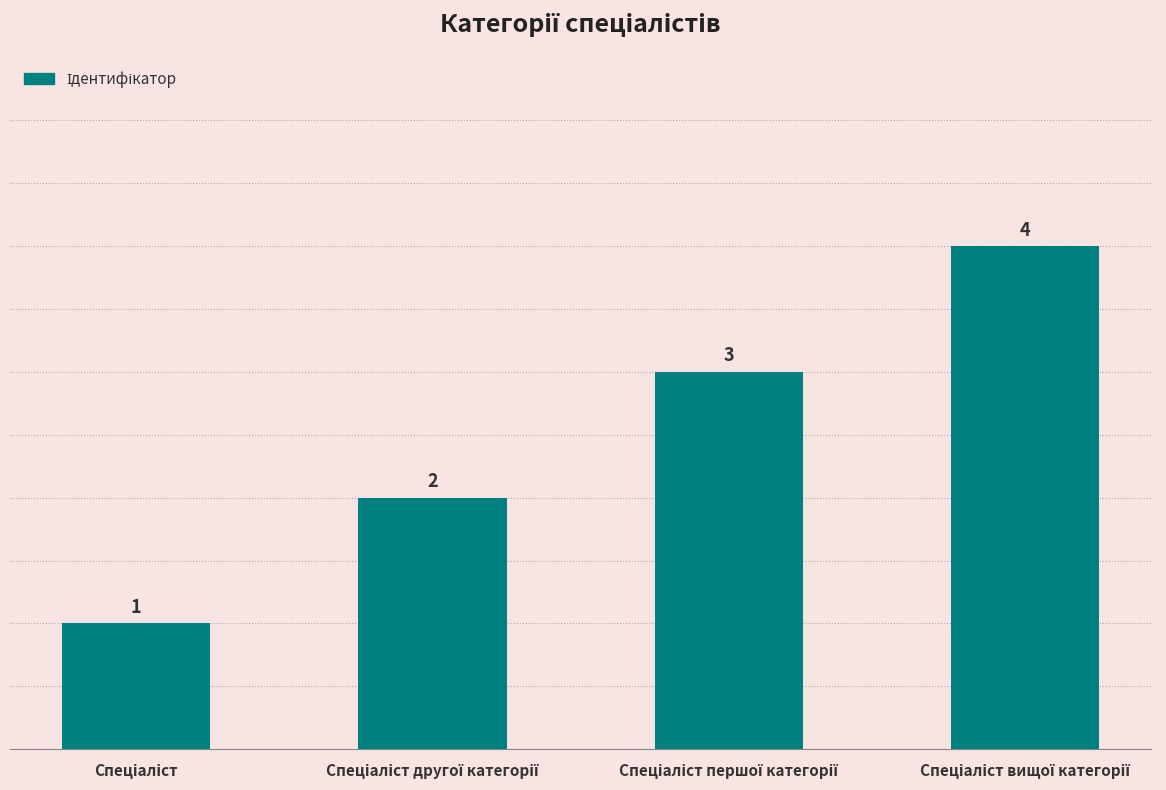

What is the value of the 4th bar from the left?

4